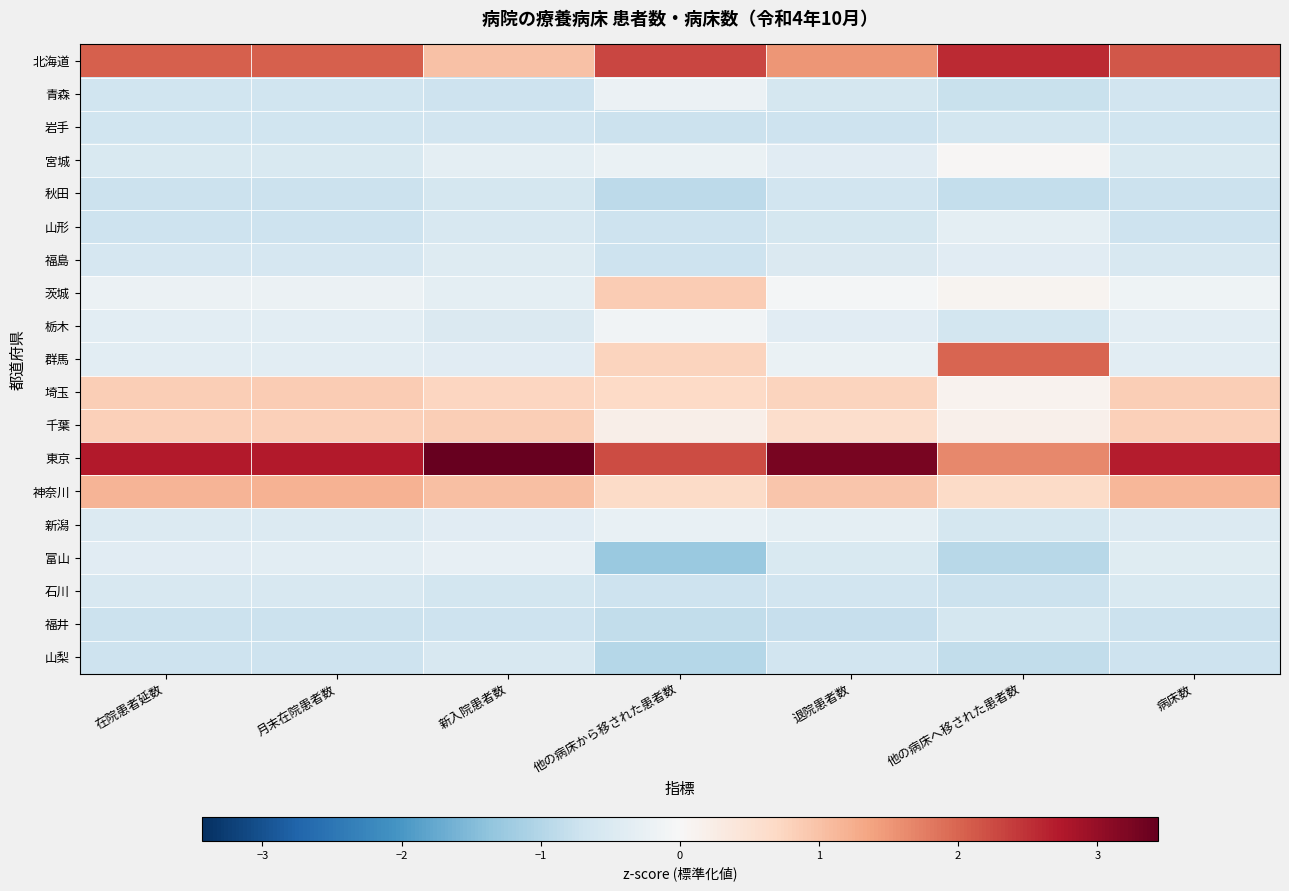

How many data points does each series have?

7